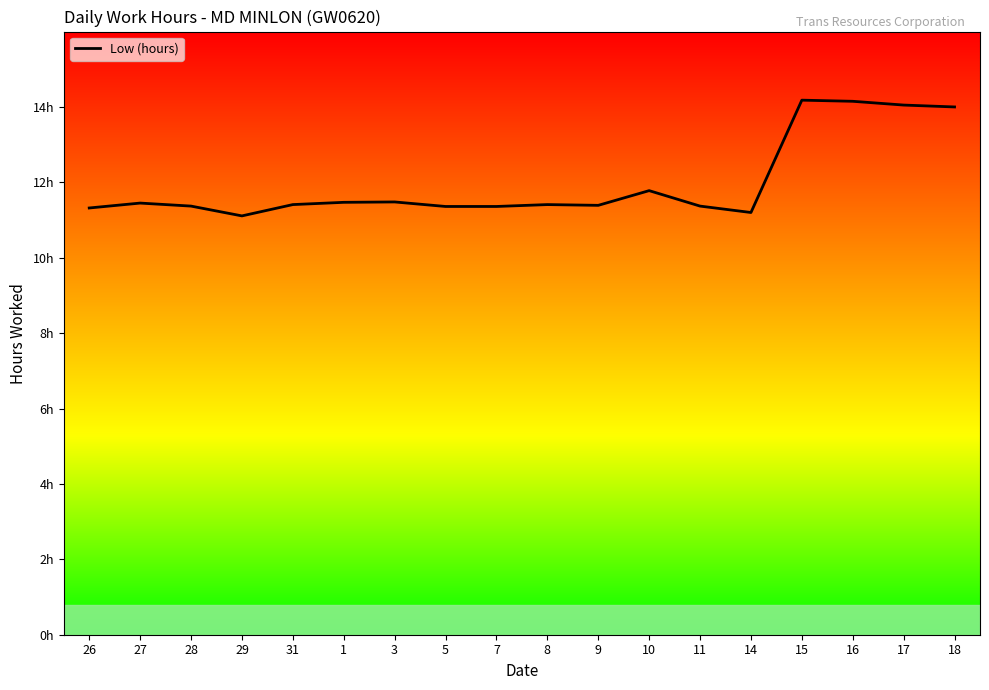

The value at 3 is 11.5. True or false?

True